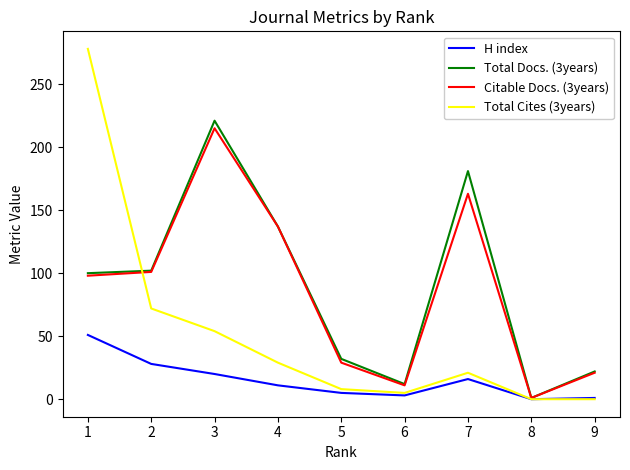

Which series has the widest spread of values?

Total Cites (3years)